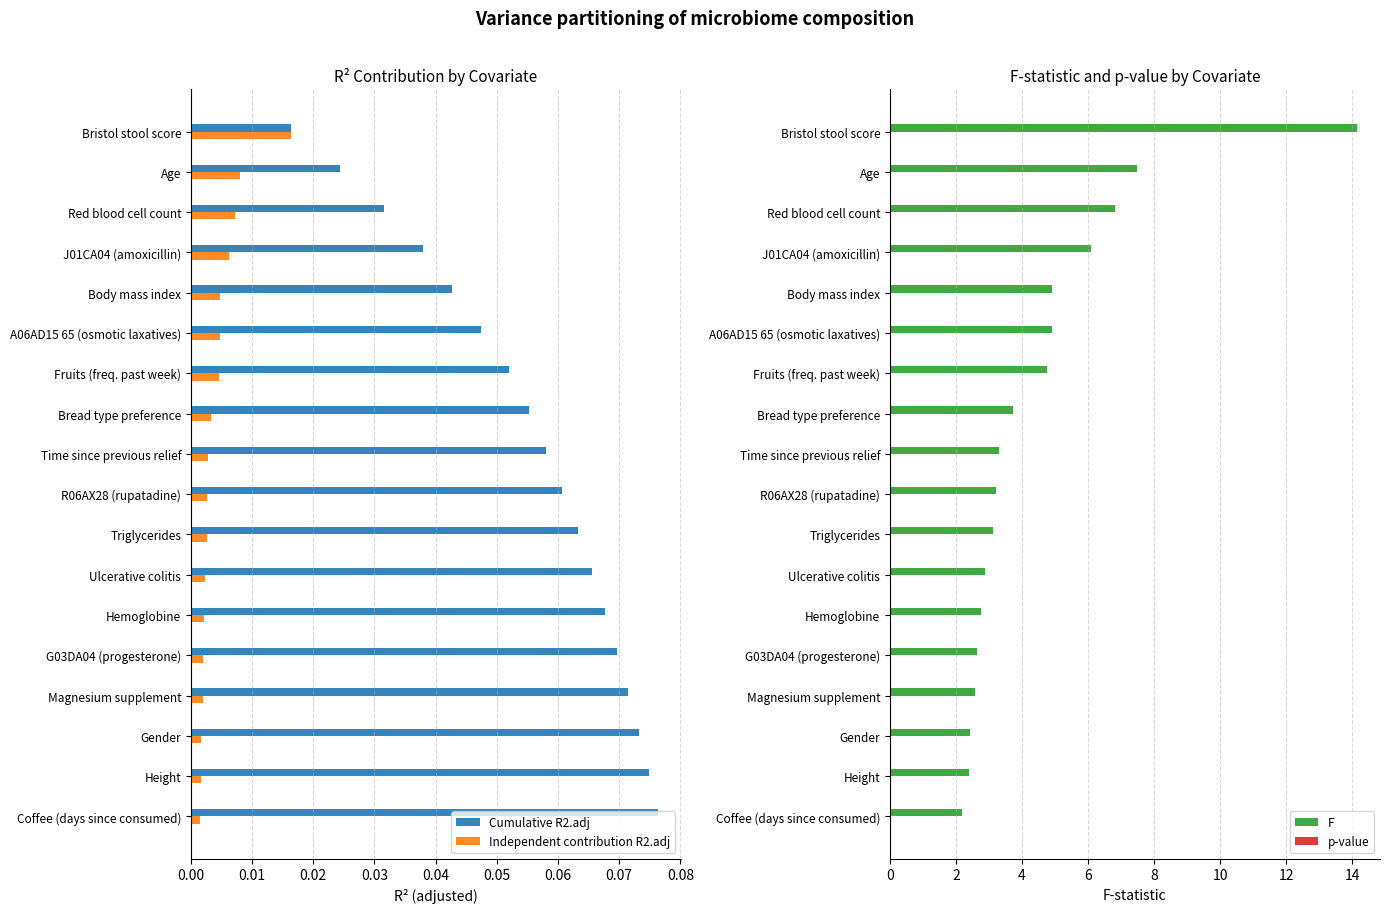

How many bars are there in total?

72